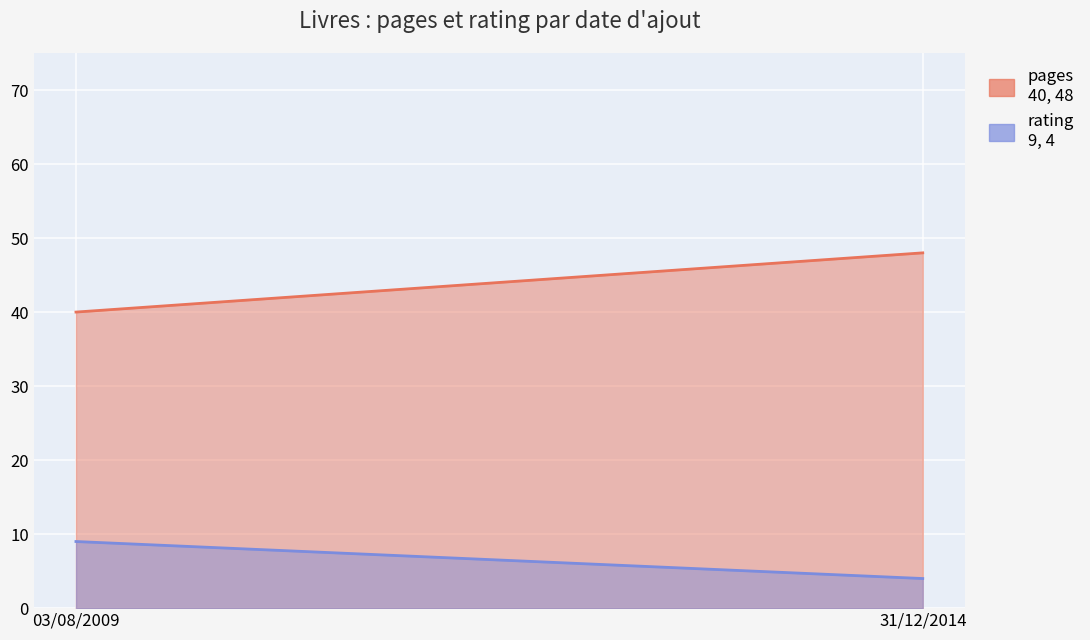

Count the pages values in the range 40 to 48.

2